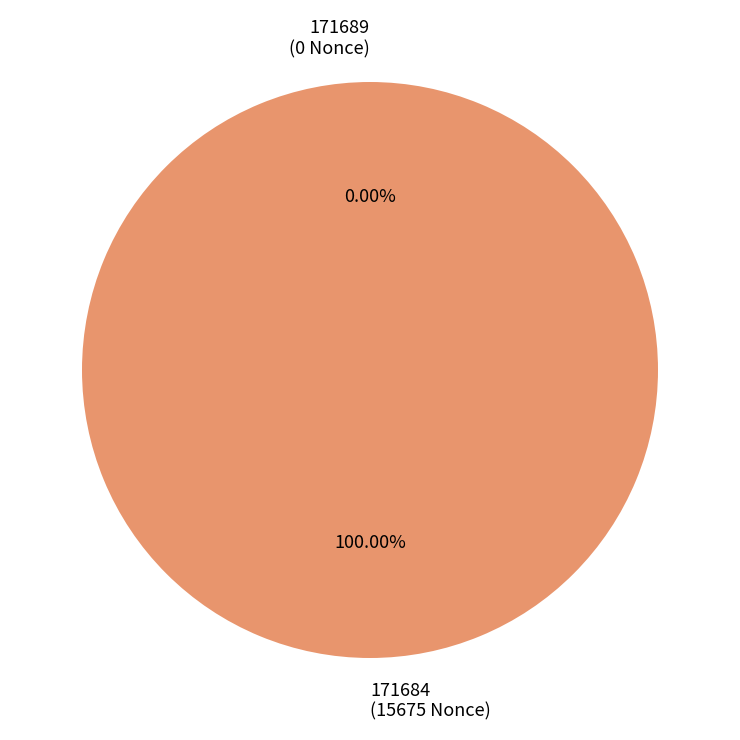

Is there a majority slice in this chart?

Yes